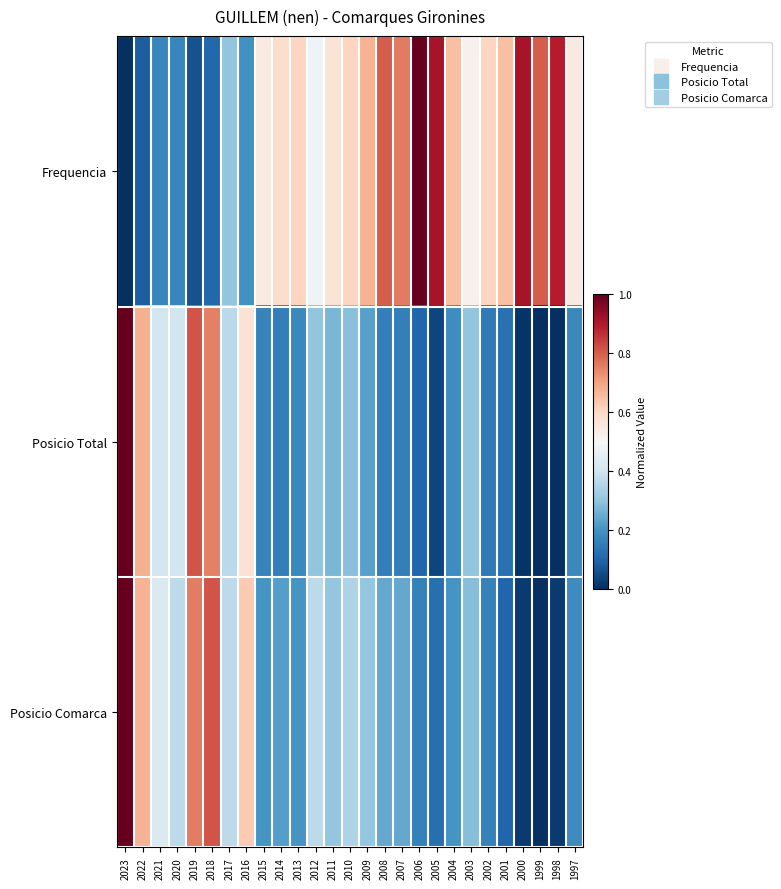

At 2014, list the series in order from largest to smallest.

Frequencia, Posicio Comarca, Posicio Total